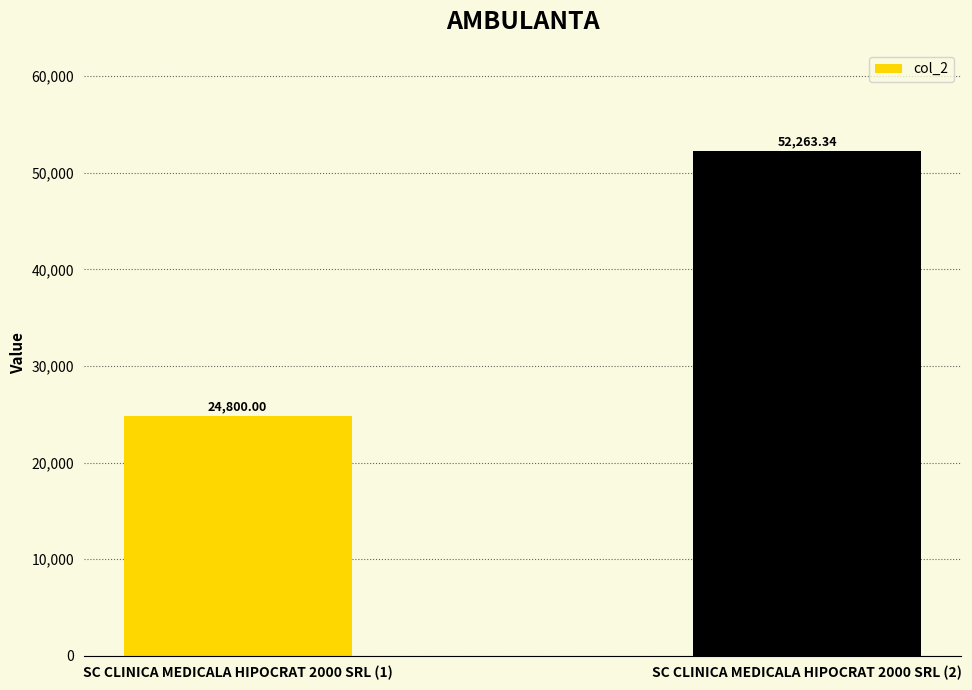

Reading right to left, list all the values displayed in this chart.

SC CLINICA MEDICALA HIPOCRAT 2000 SRL (2)=52263.3	SC CLINICA MEDICALA HIPOCRAT 2000 SRL (1)=24800.0